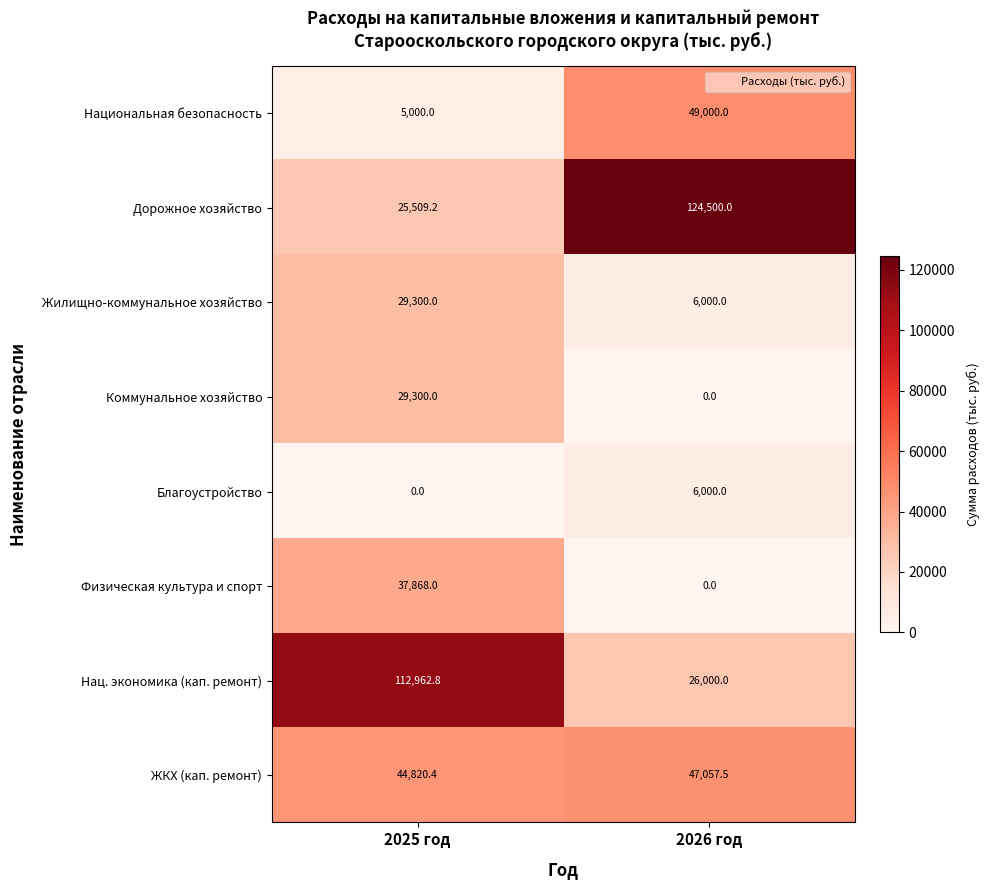

The value of Нац. экономика (кап. ремонт) at 2026 год is 42500.2. True or false?

False